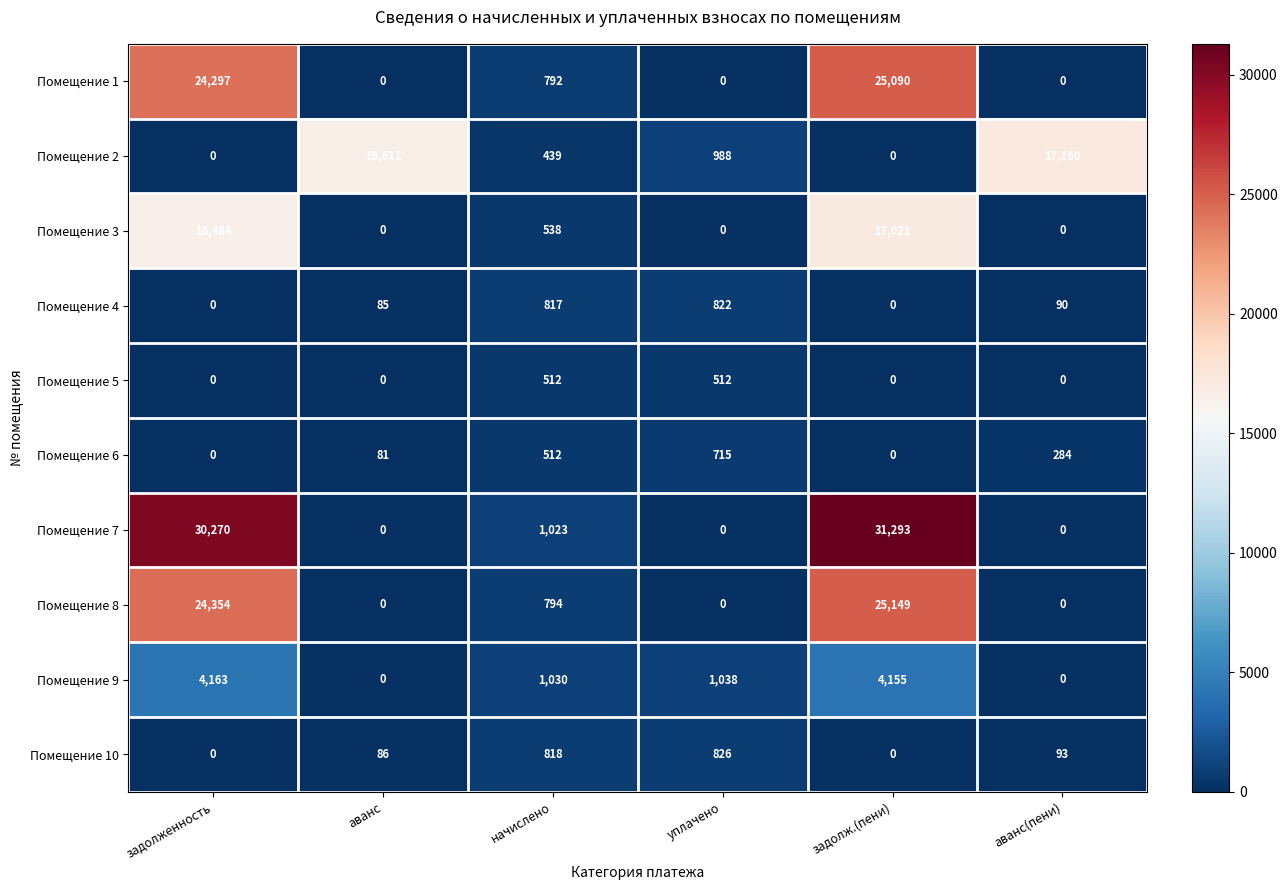

Which series has the largest total across all categories?

Помещение 7